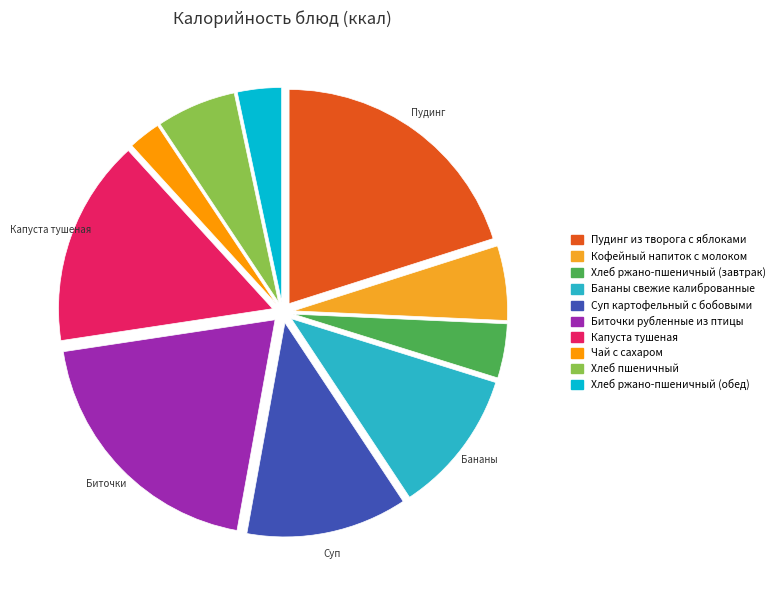

What is the ratio of the value at Бананы свежие калиброванные to the value at Суп картофельный с бобовыми?

0.9